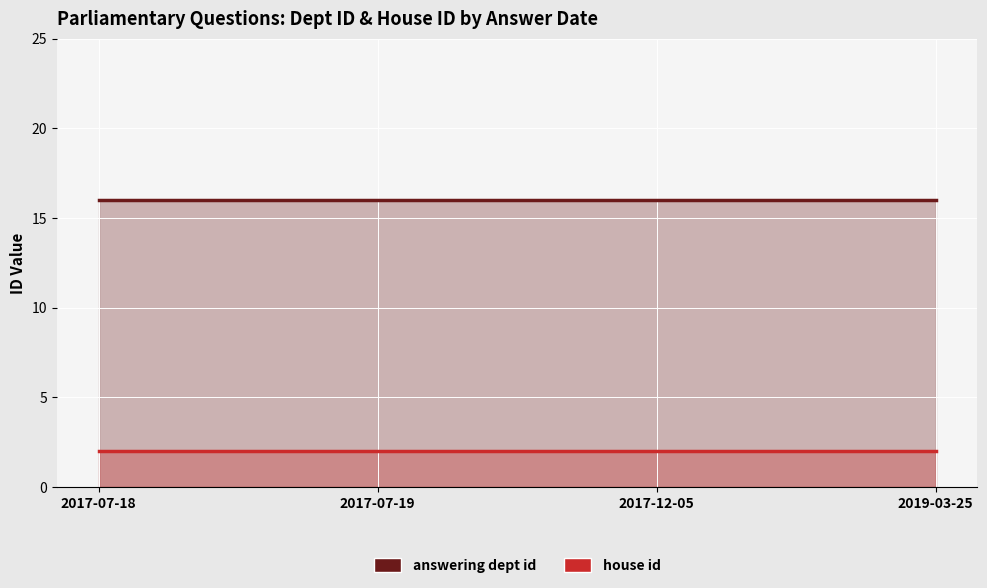

What position from the right is 2017-07-18?

4